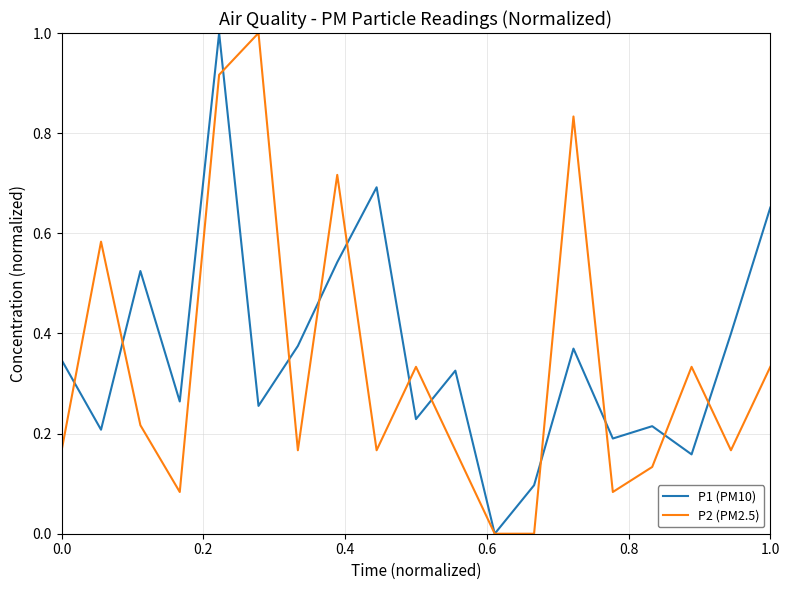

Rank the series at 1.0 from highest to lowest value.

P1 (PM10), P2 (PM2.5)